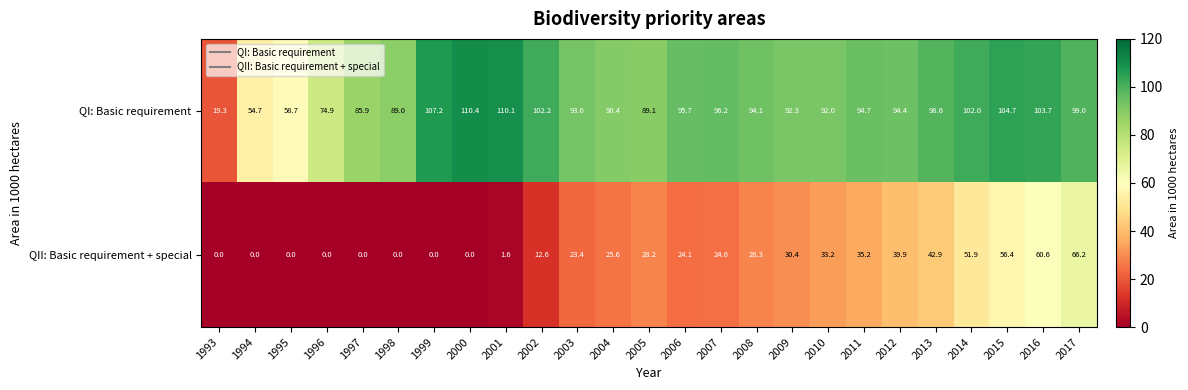

Which series has the largest total across all categories?

QI: Basic requirement